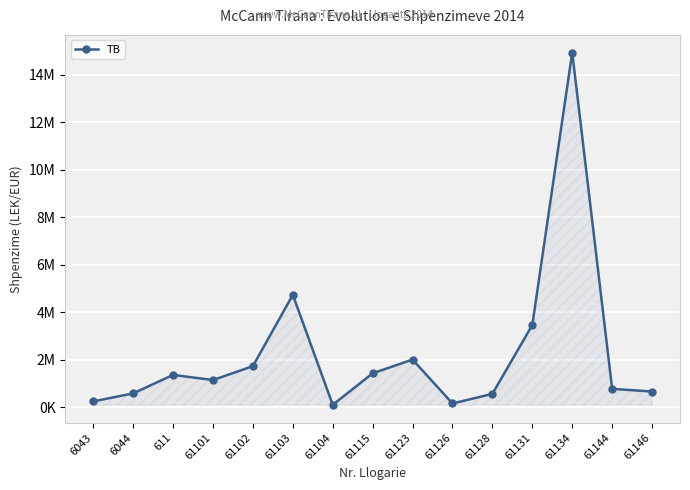

Does the chart have visible grid lines?

Yes